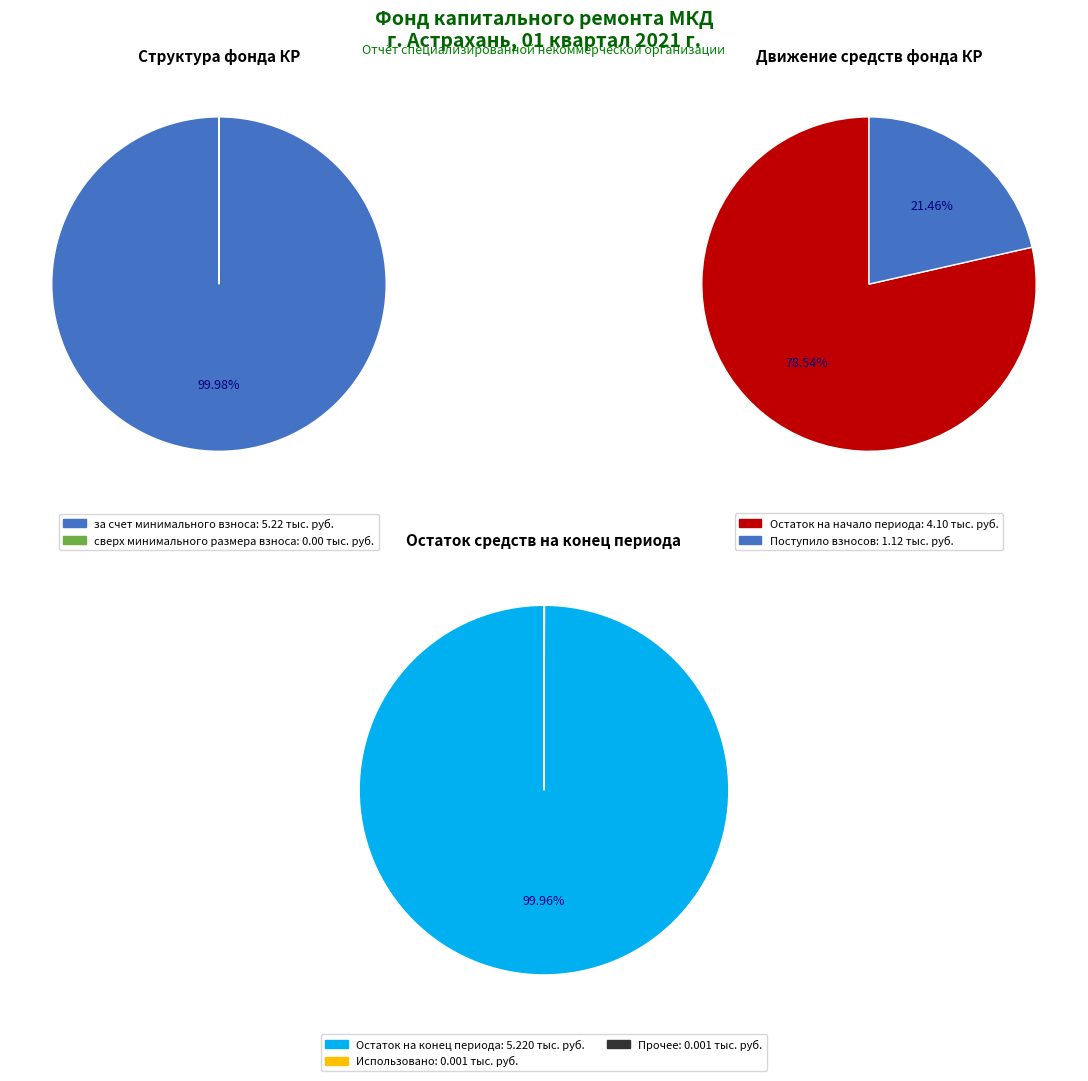

To the nearest percent, what is the average slice percentage?

50%